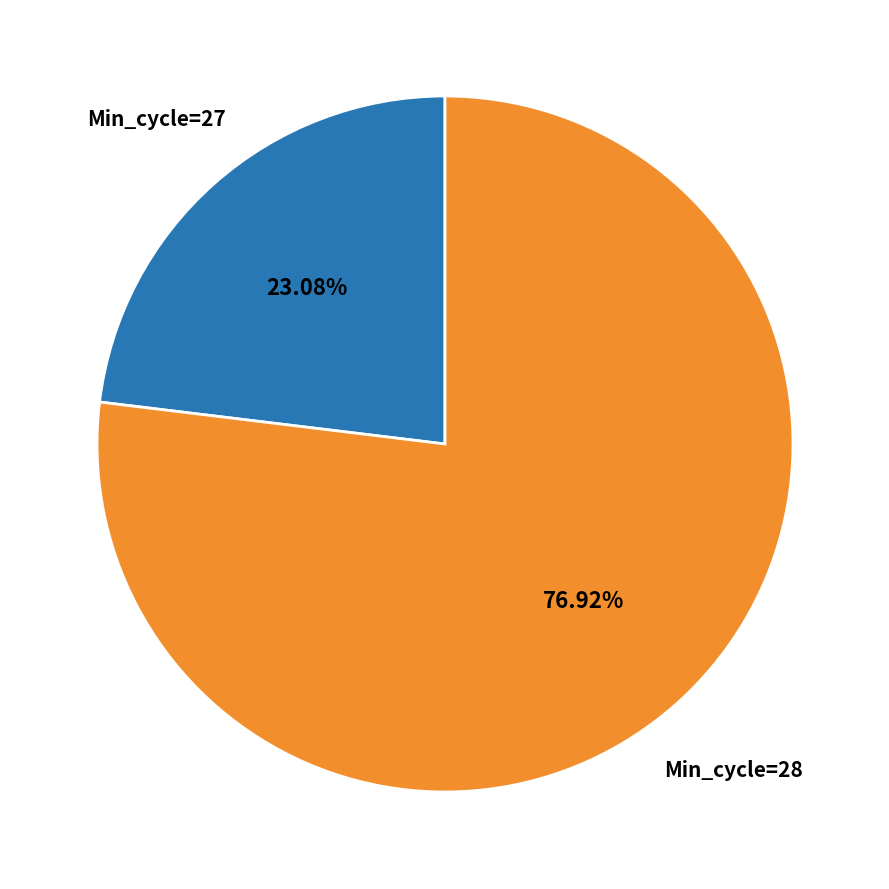

How many slices are in this pie chart?

2